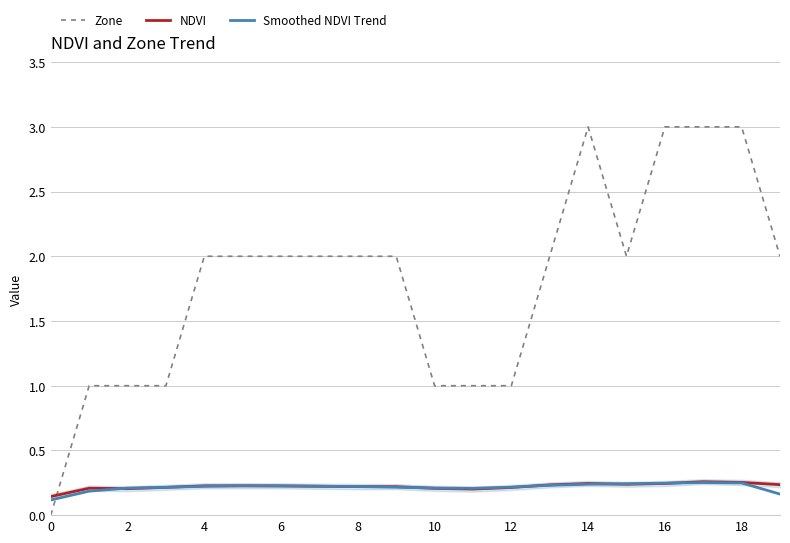

At which category is the sum across all series the highest?

17